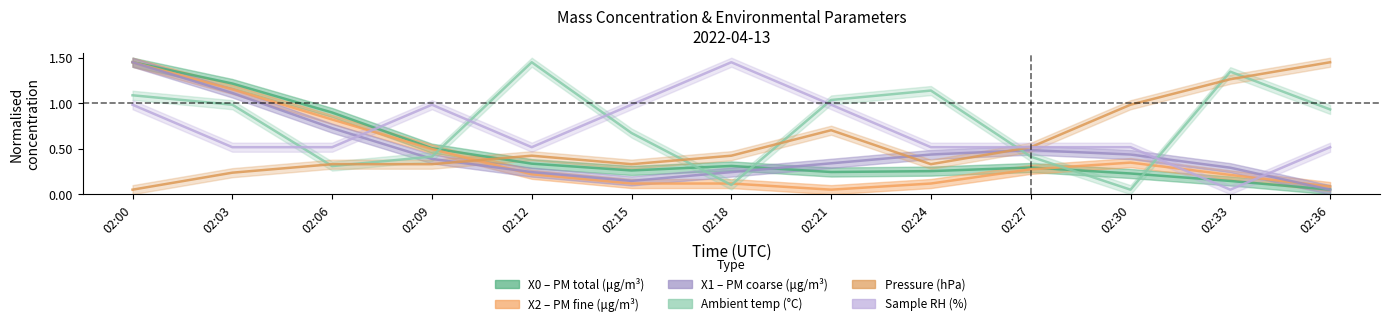

How many categories are shown in the chart?

13